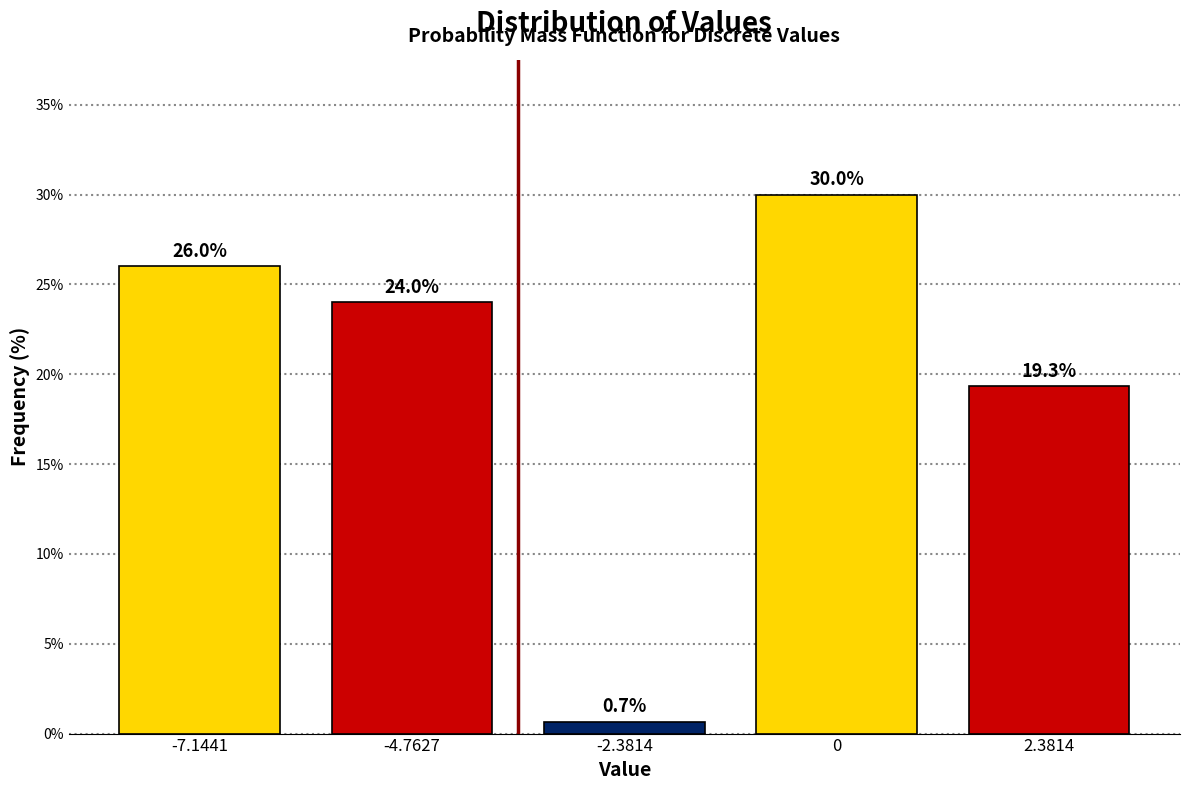

Reading right to left, list all the values displayed in this chart.

19.3	30.0	0.7	24.0	26.0